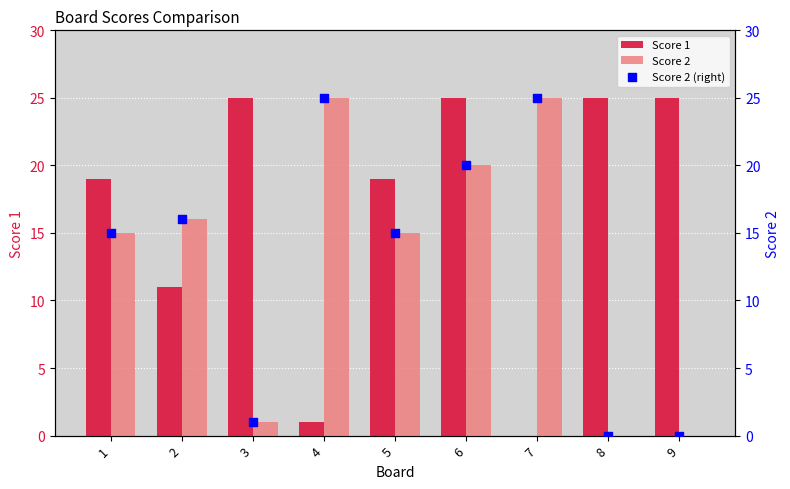

At which category is the sum across all series the highest?

6